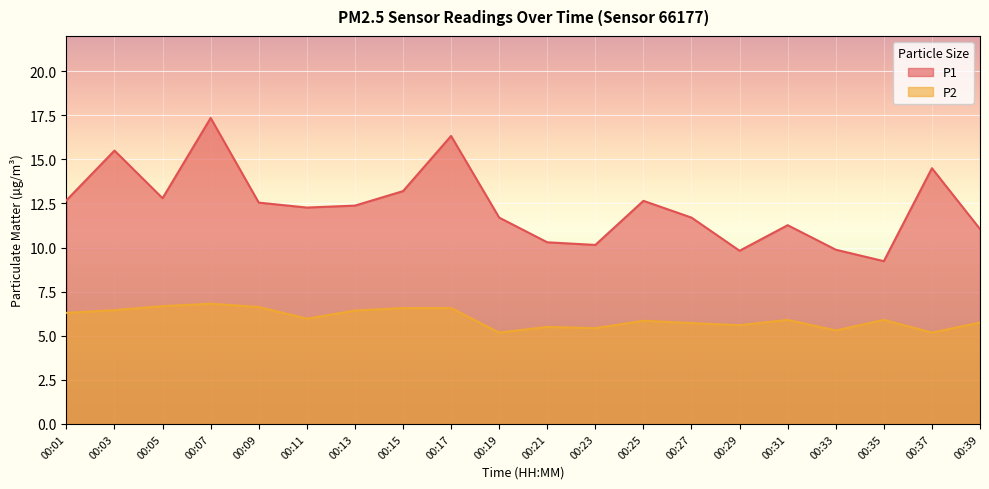

What is the difference between the highest and lowest values at 00:27?

6.0